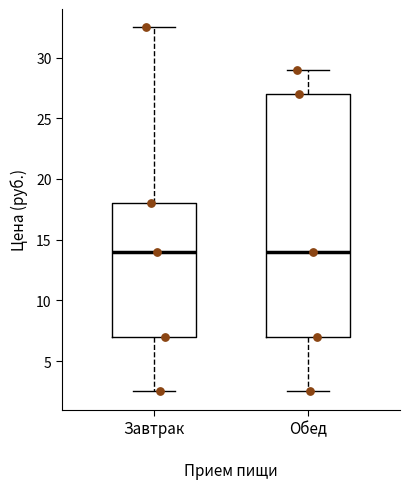

Which box is the tallest, from its lower edge to its upper edge?

Обед